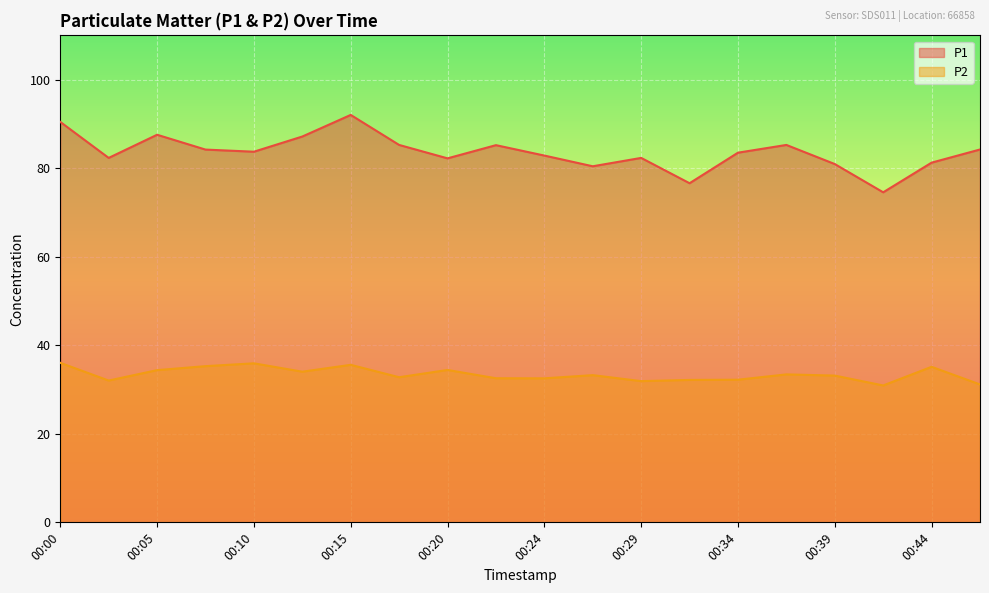

The P2 series shows 10.4 at 00:37. True or false?

False